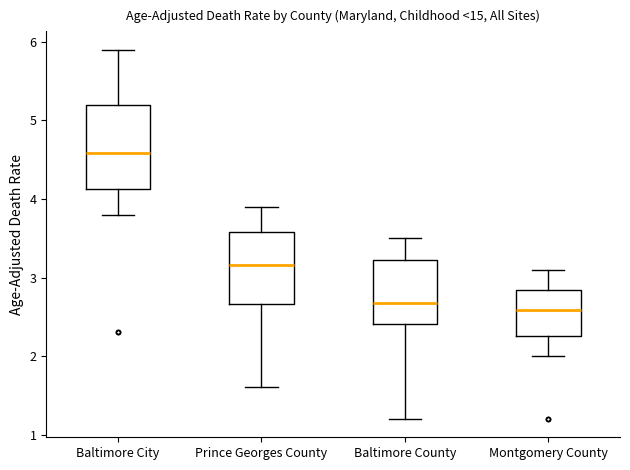

Where is the lower edge of the box for Baltimore City on the y-axis? The values are not printed on the chart, so give them approximately, as read against the axis.

4.1